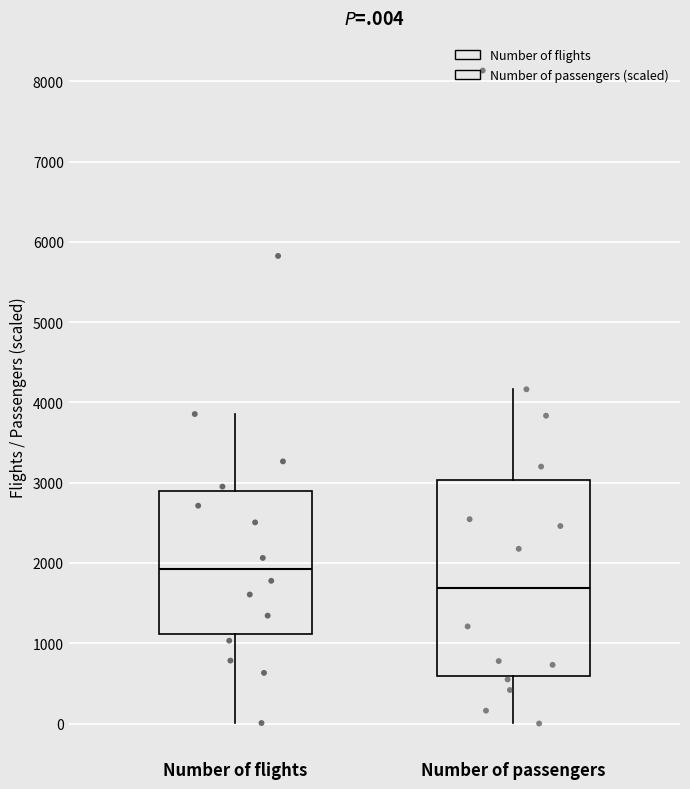

Reading left to right, read every box against the y-axis: the position of its median line, the range the box covers, and the ends of its whiskers. The values are not printed on the chart, so give them approximately, as read against the axis.

Number of flights: median 1900, box 1100 to 2900, whiskers 0 to 3900
Number of passengers: median 1700, box 600 to 3000, whiskers 0 to 4200